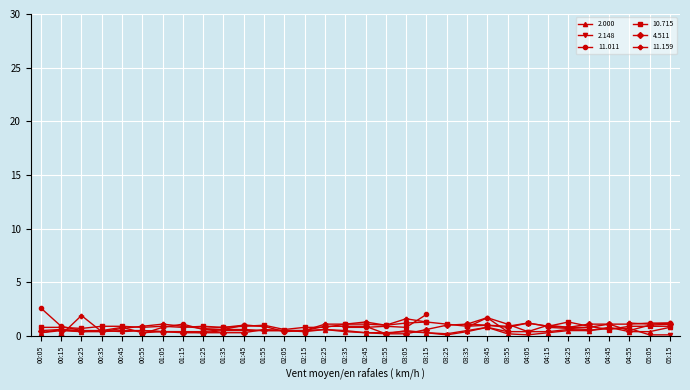

What value does the 2.000 series have at 04:15?

0.3